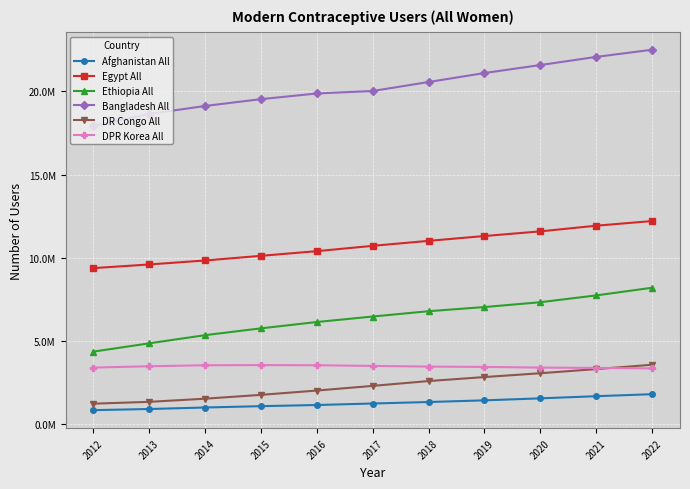

What is the total value across all series at 2018?

45760000